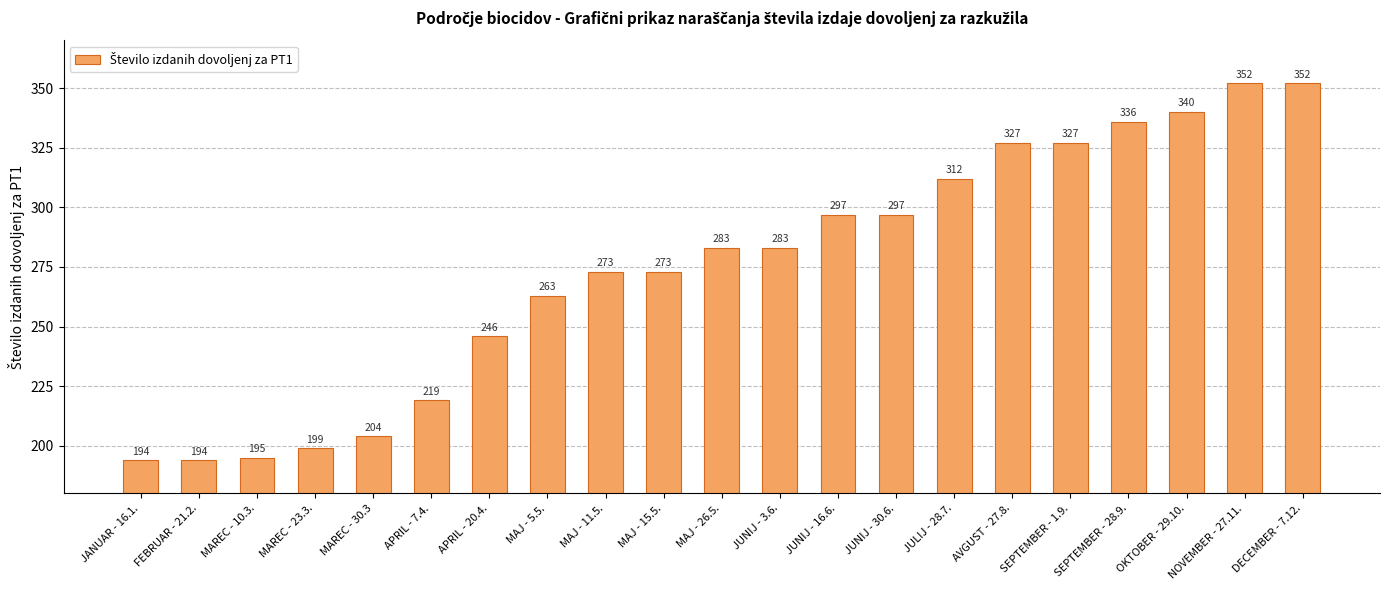

What is the value of the 6th bar from the left?

219